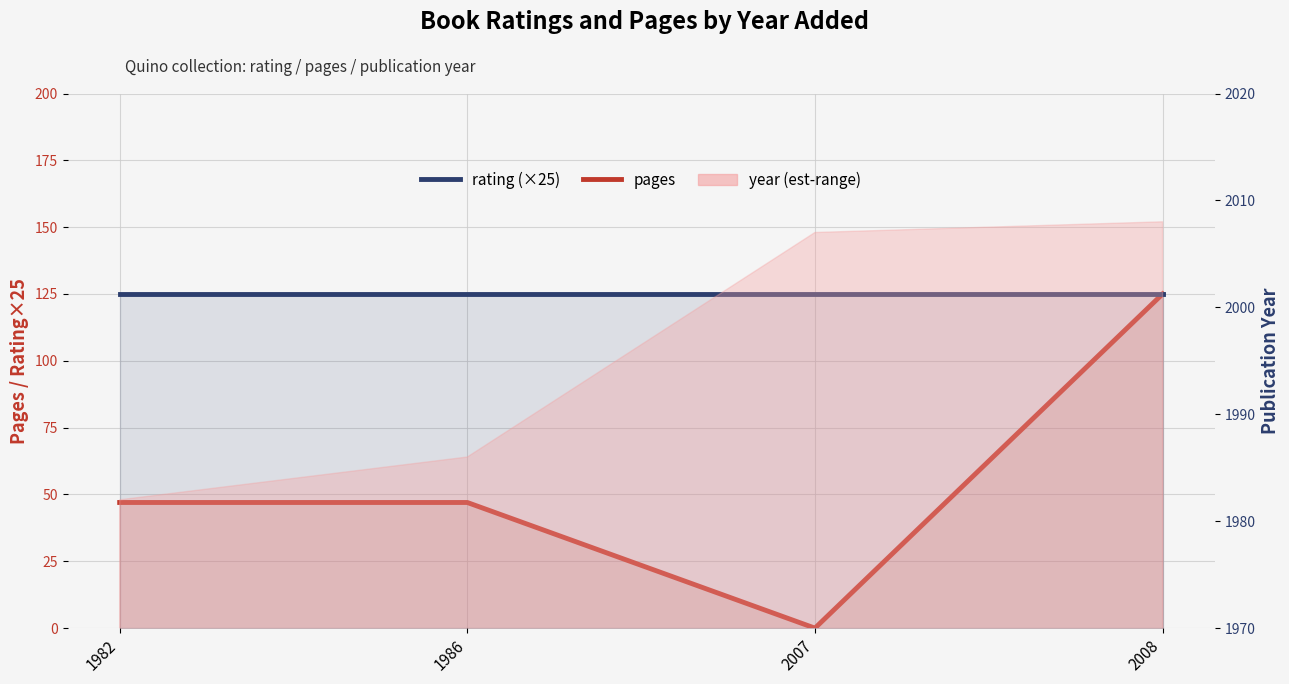

Reading right to left, list all the values displayed in this chart.

pages: 125	0	47	47
rating (×25): 125	125	125	125